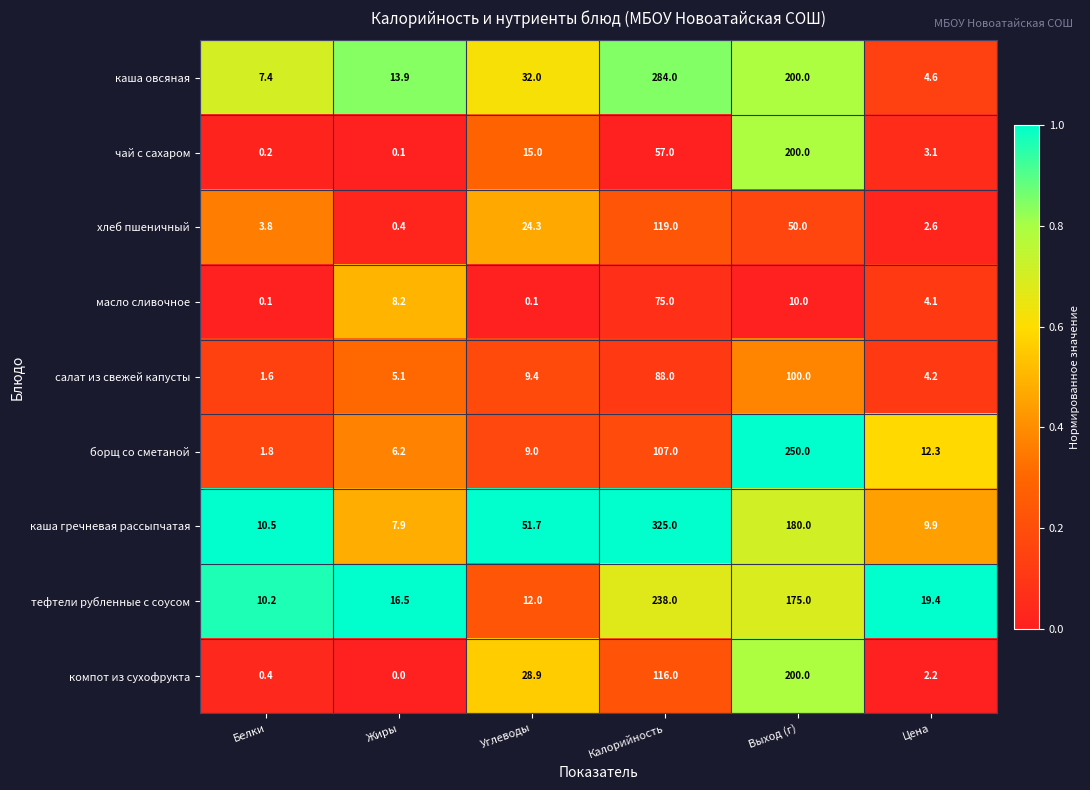

The салат из свежей капусты series shows 31.7 at Выход (г). True or false?

False